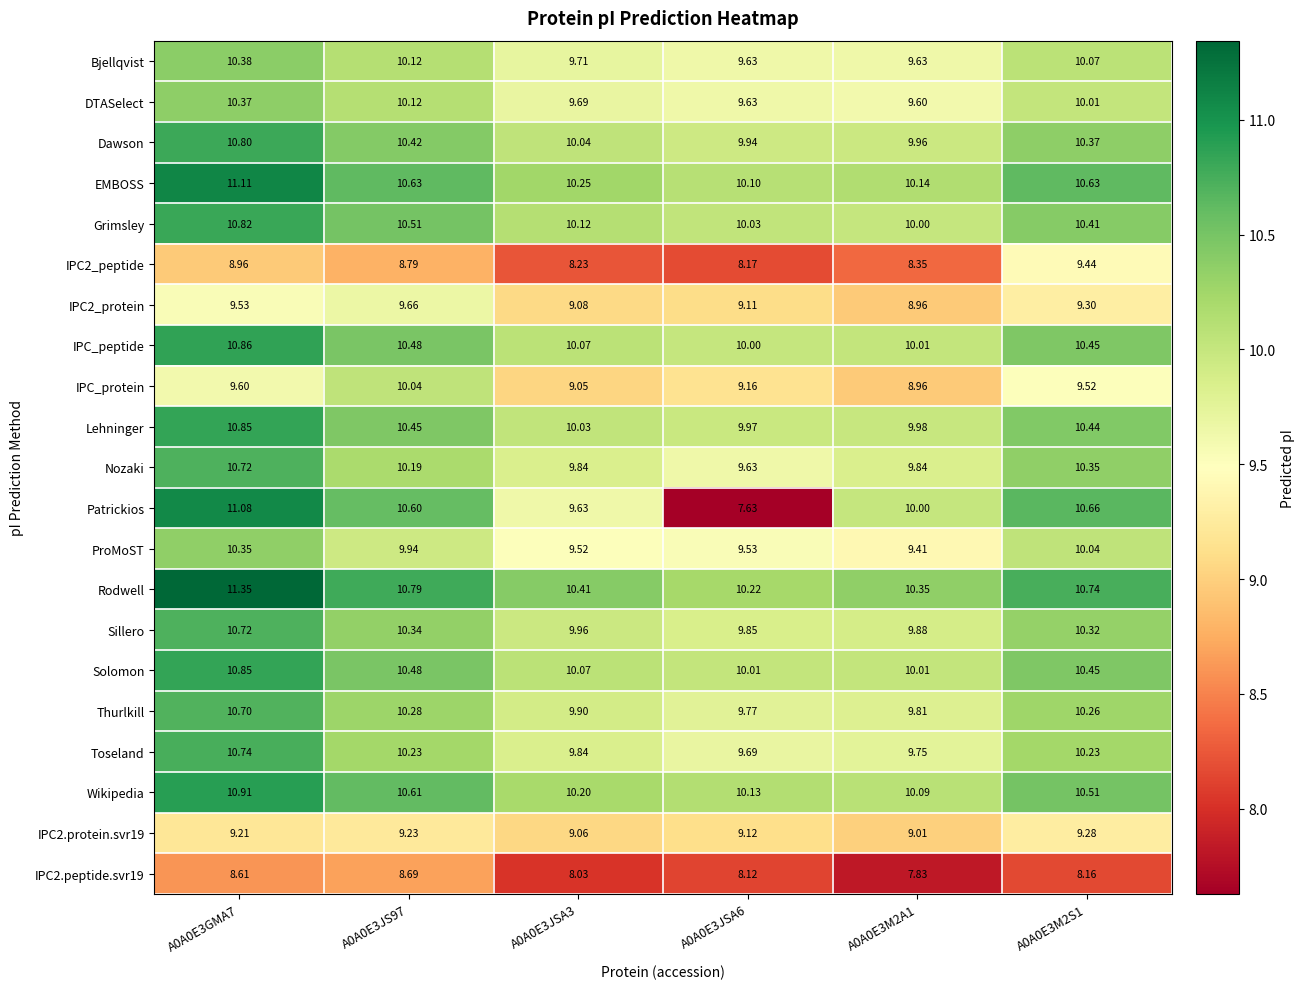

Which series has the largest total across all categories?

Rodwell